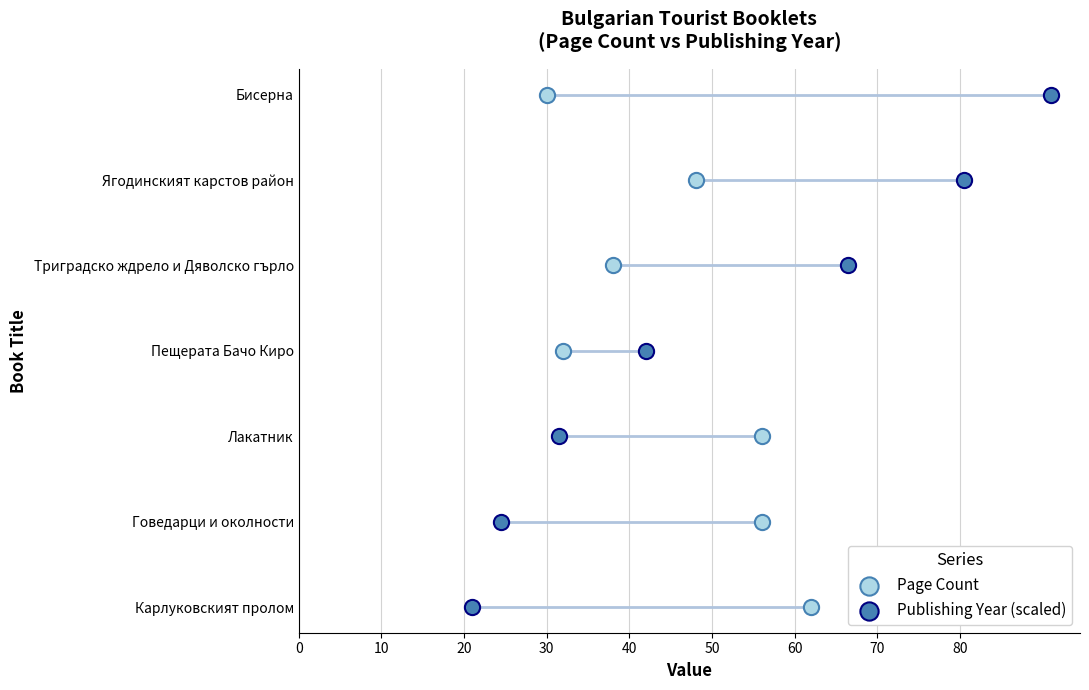

What is the total value across all series at 10?

2